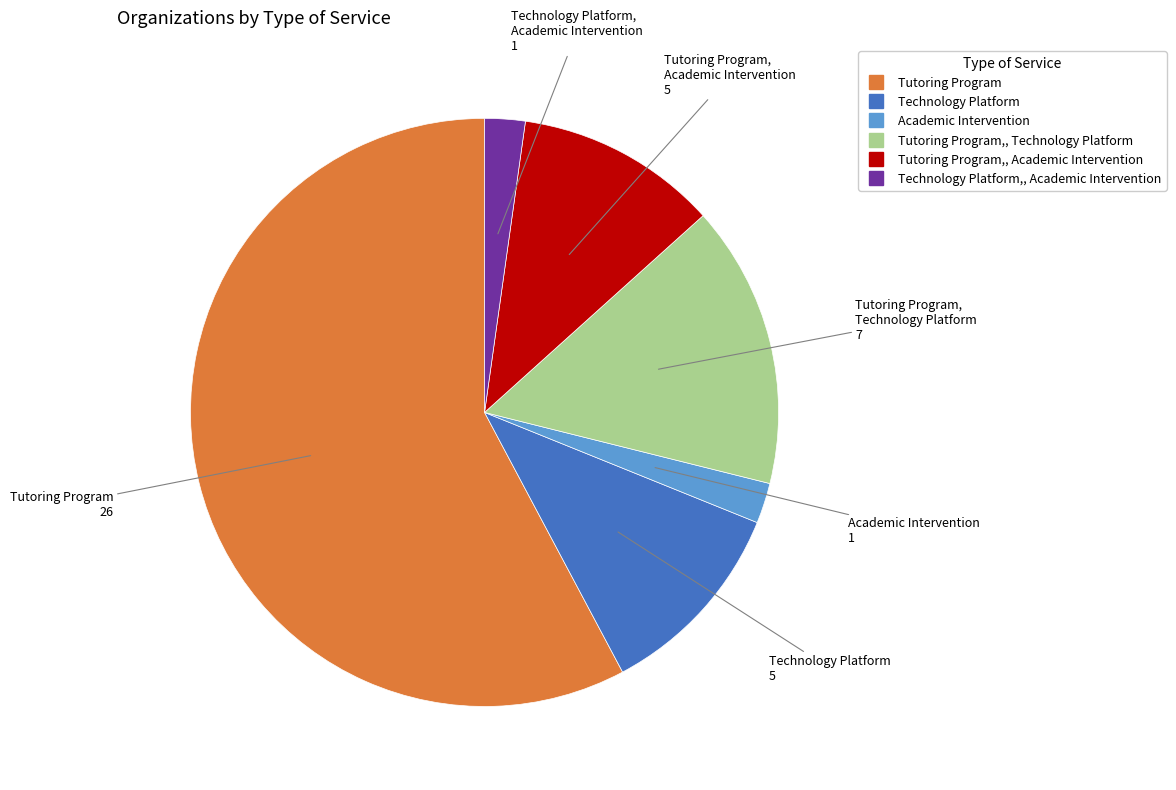

Does any single category account for the majority?

Yes